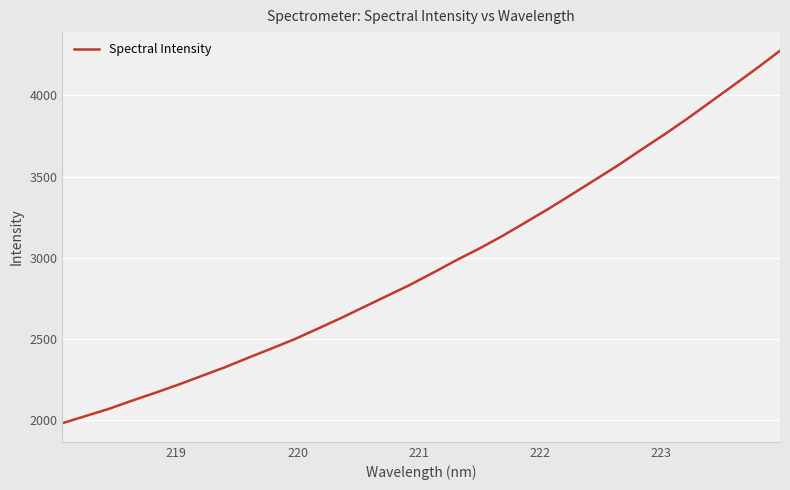

What is the maximum value shown in the chart?

4275.8